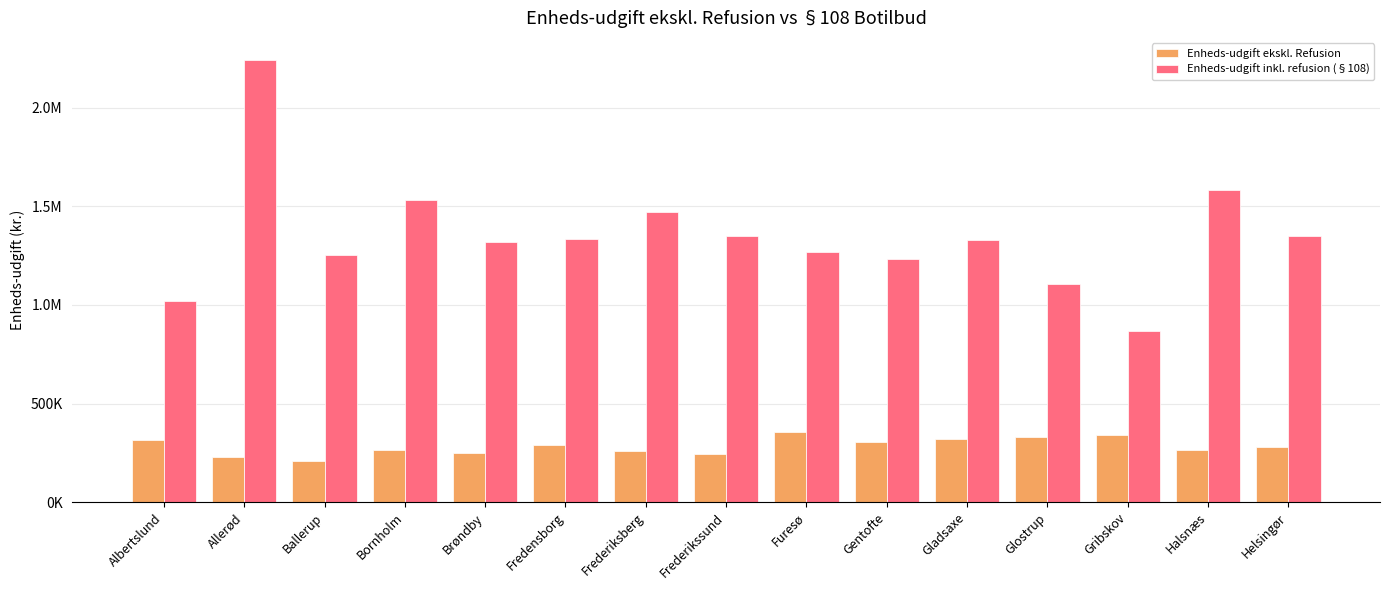

What is the average value of the Enheds-udgift inkl. refusion (§108) series?

1350661.9